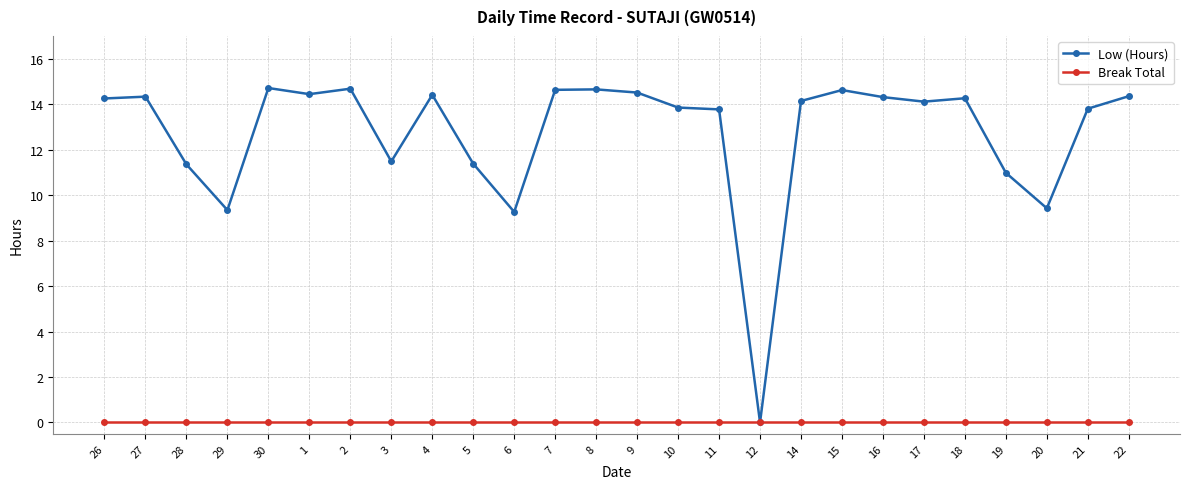

Rank the series by their maximum value, from lowest to highest.

Break Total, Low (Hours)